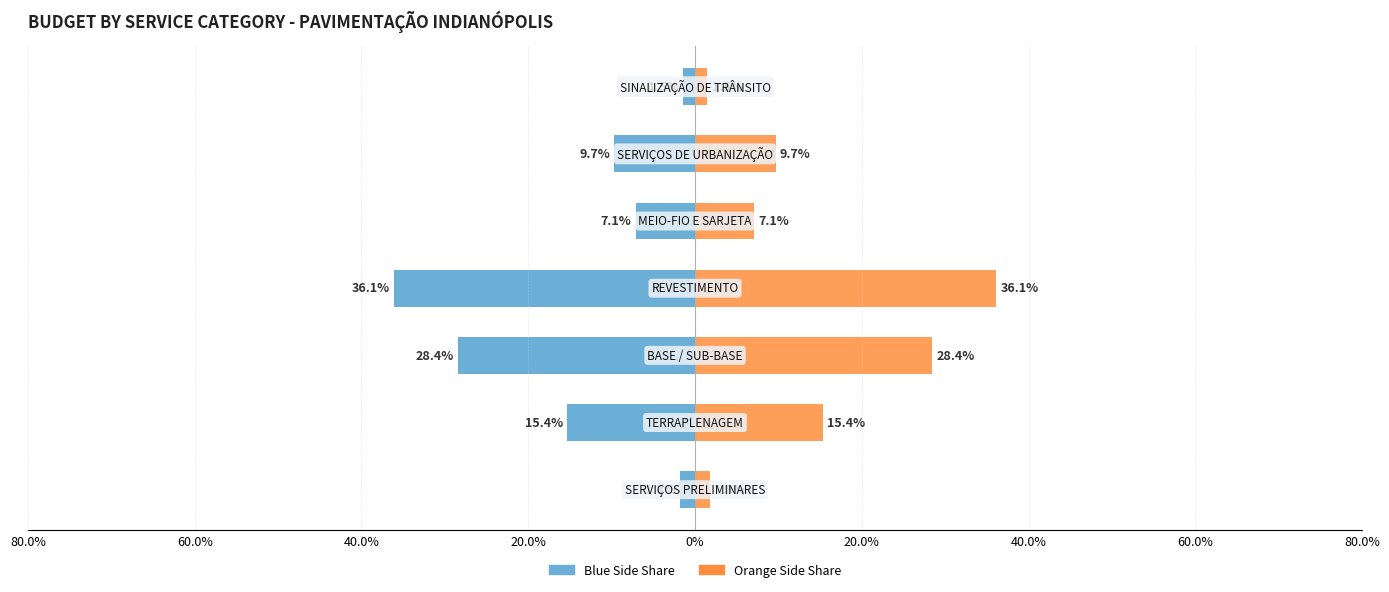

Rank the series at 40.0% from highest to lowest value.

Cost Share (orange), Cost Share (blue)